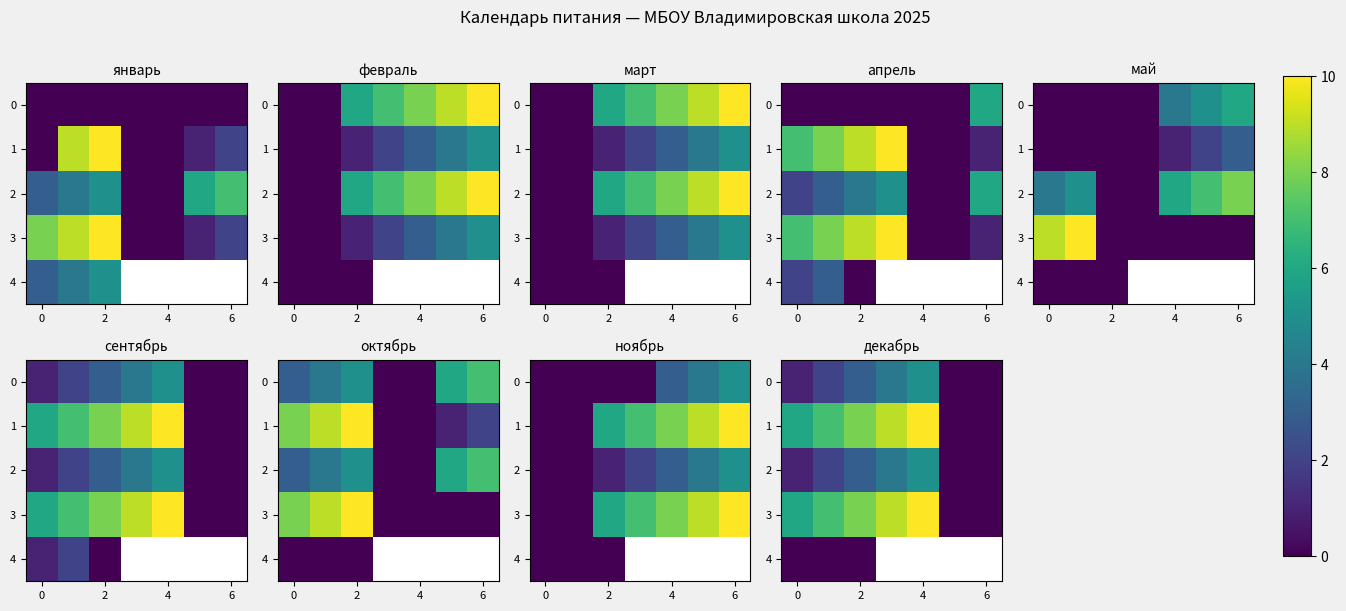

Which series has the largest total across all categories?

1